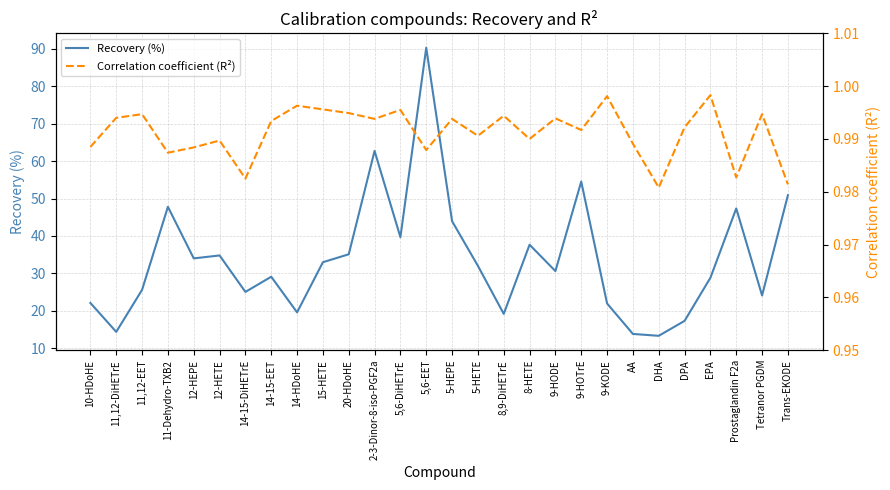

At which category is the sum across all series the highest?

5,6-EET